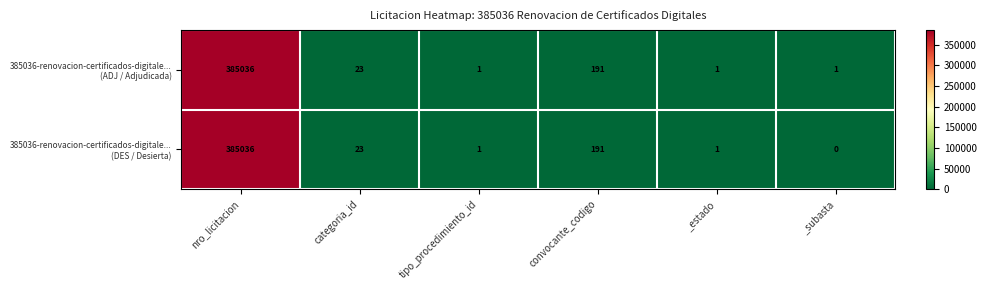

Which label corresponds to the largest value in the chart?

nro_licitacion